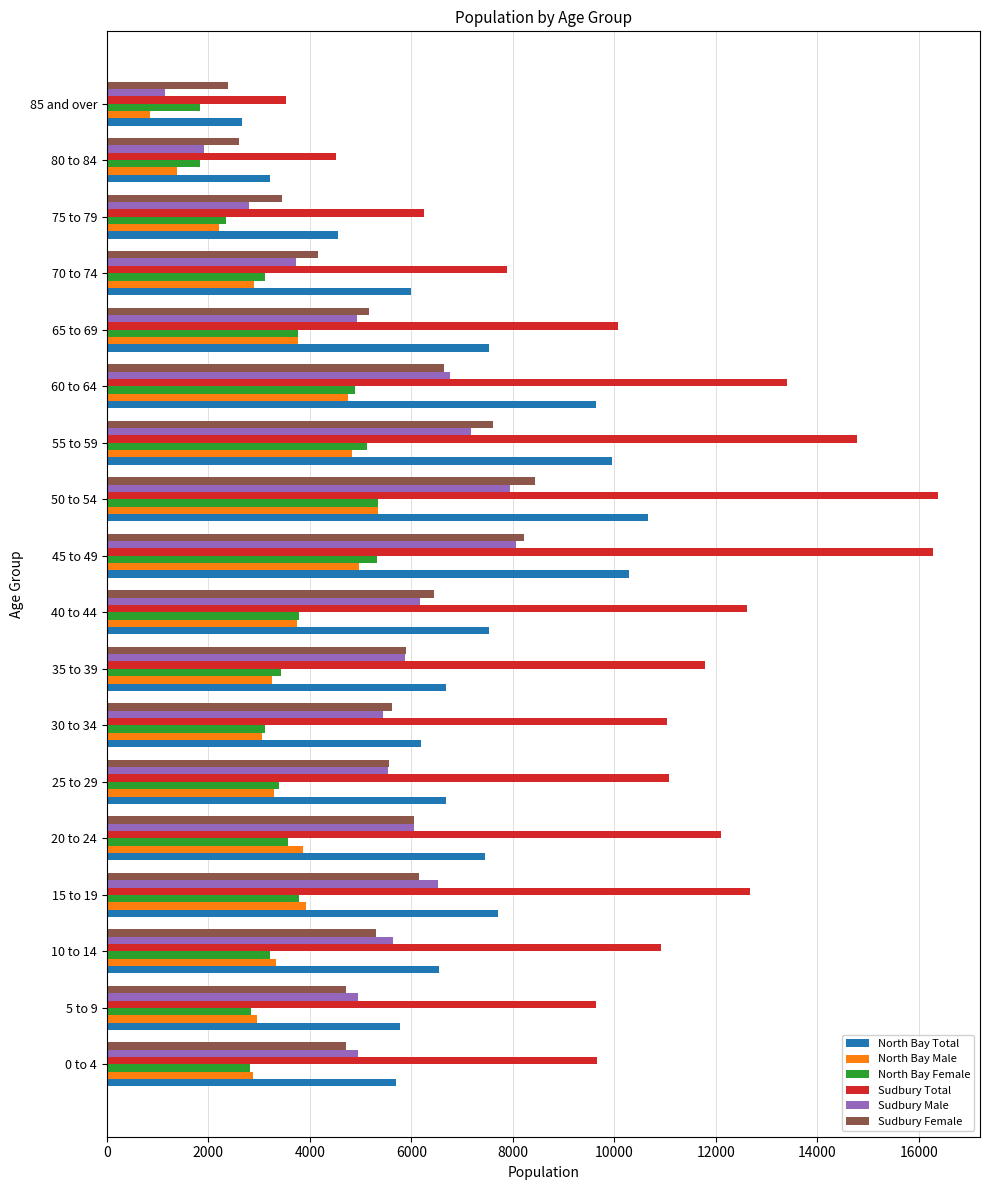

How many distinct data groups are displayed?

6